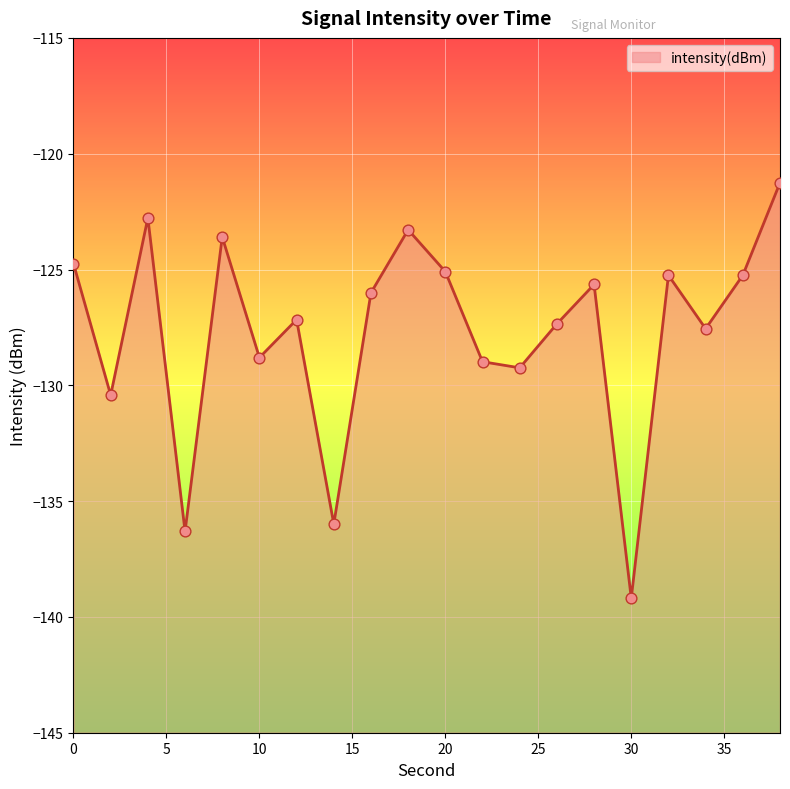

Between 2 and 6, which is larger?

2